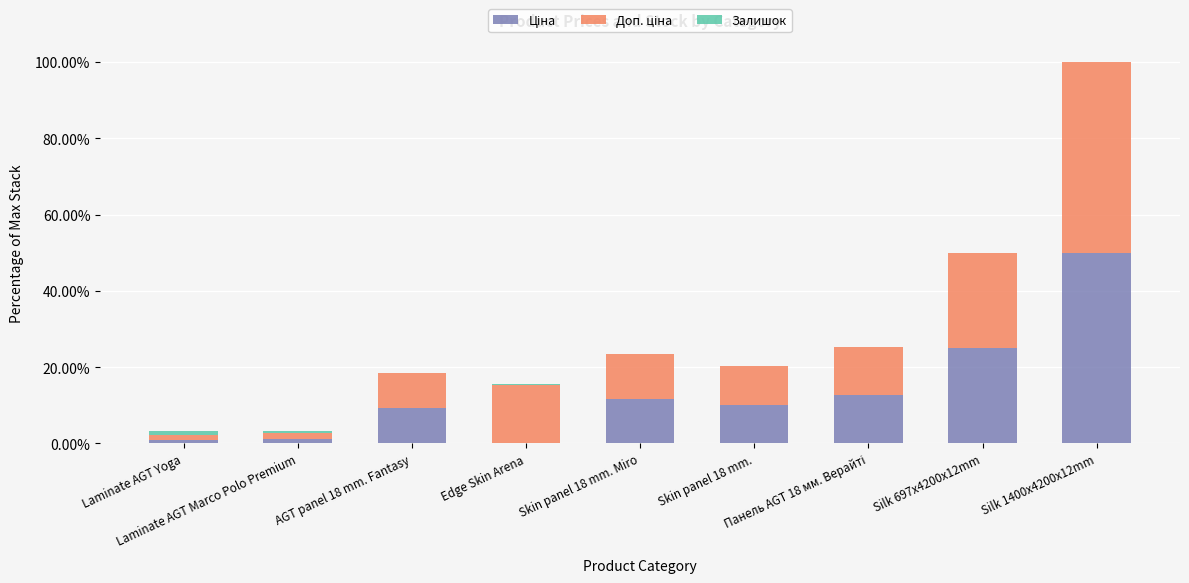

At how many categories does at least one series exceed 0?

9